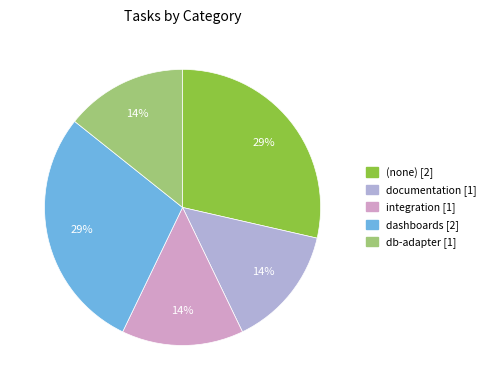

Does any single category account for the majority?

No